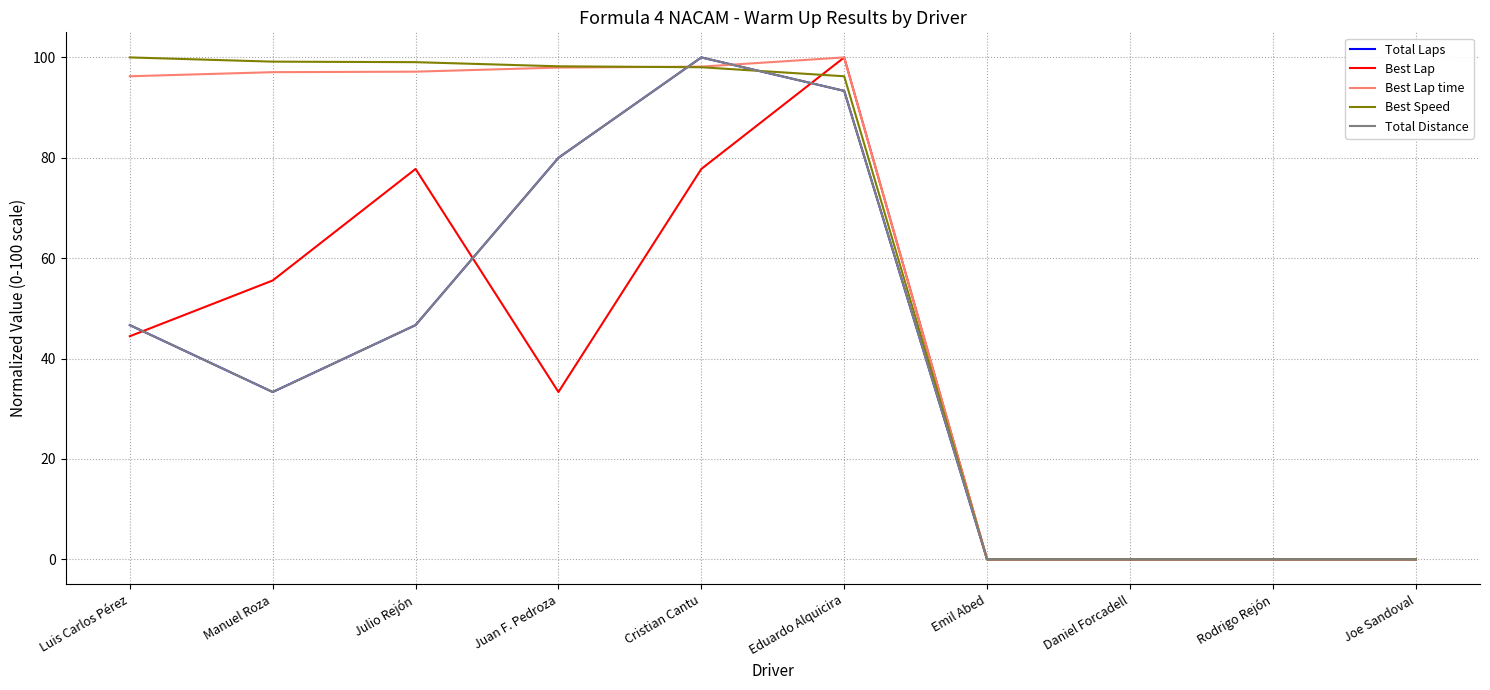

True or false: Total Laps has a value of -46.7 at Daniel Forcadell.

False